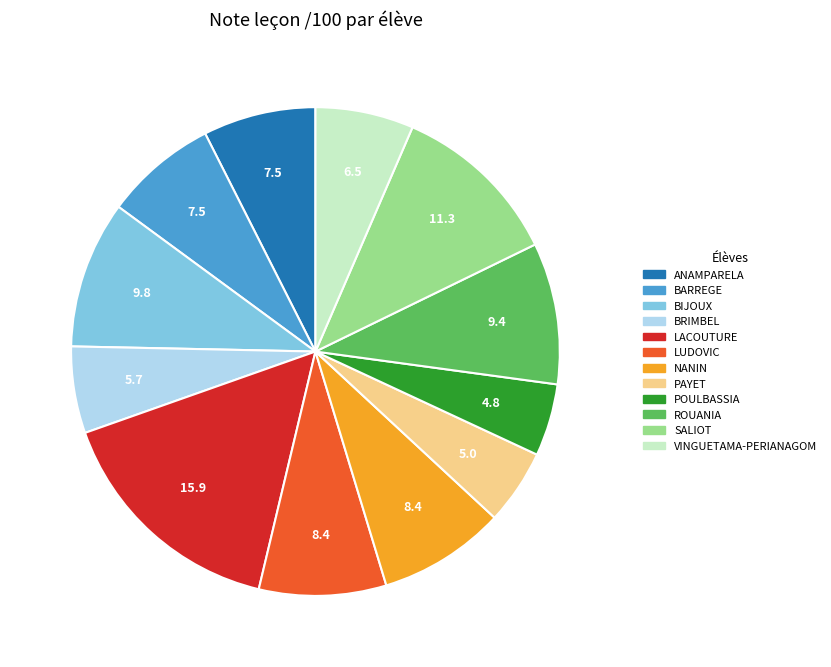

Combined, do VINGUETAMA-PERIANAGOM and PAYET account for over 50%?

No